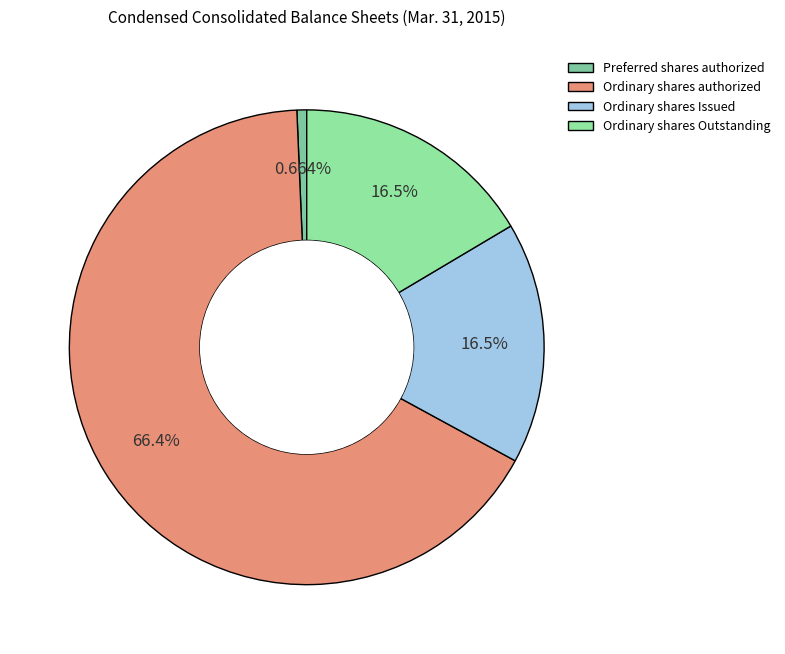

How many segments does this pie chart have?

4